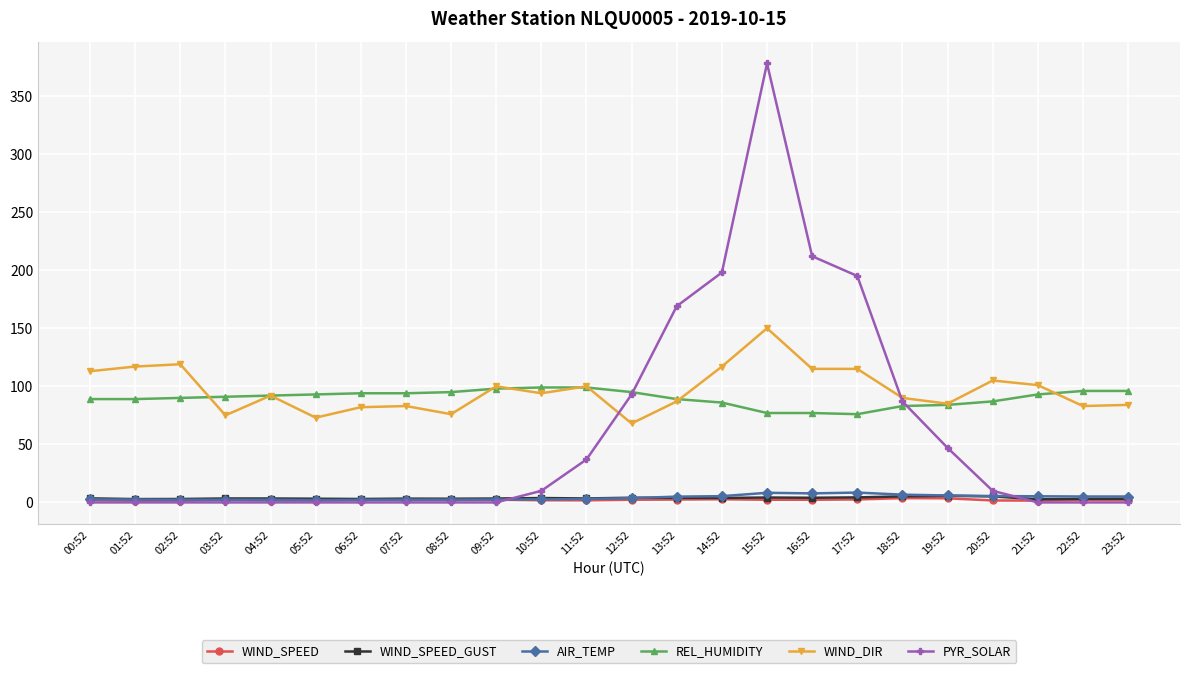

What is the label of the 16th point from the right?

08:52